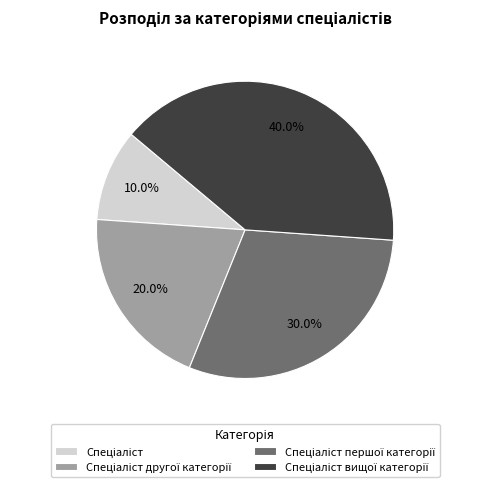

Is there any slice that represents more than half of the pie?

No